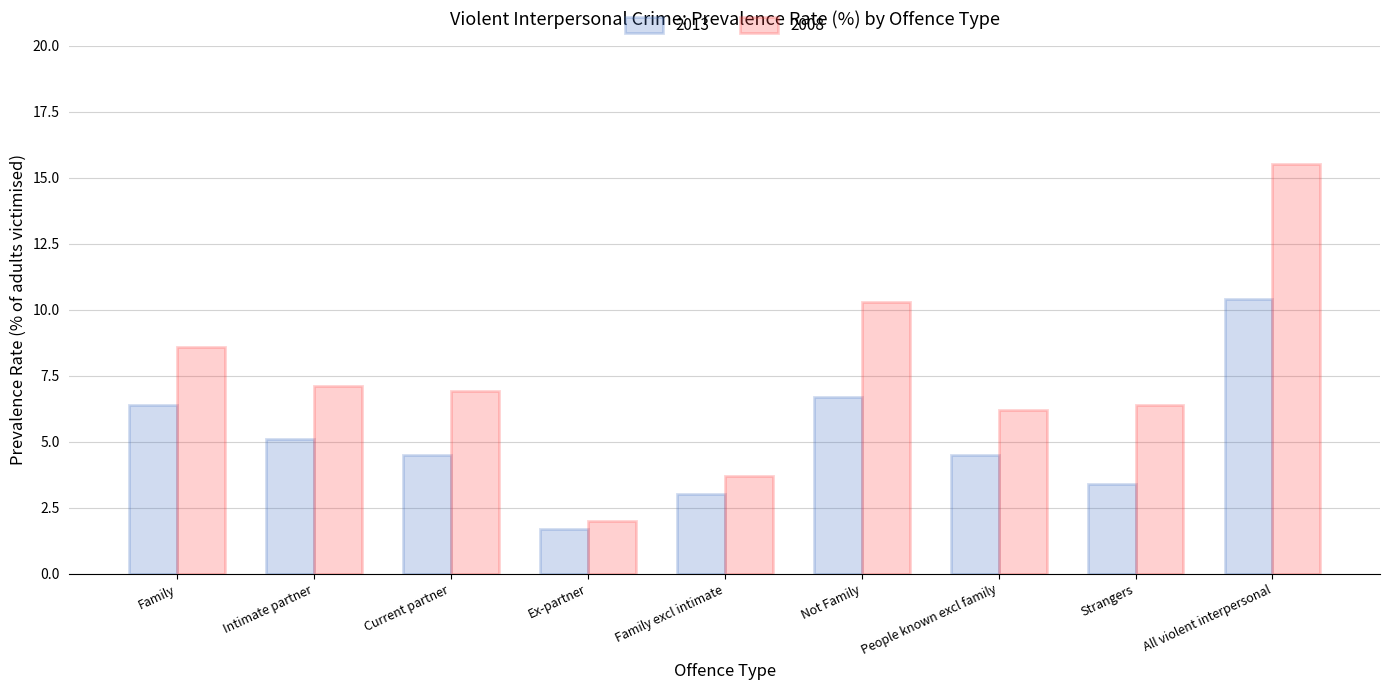

What is the sum of the 2008 values at Family and Strangers?

15.0